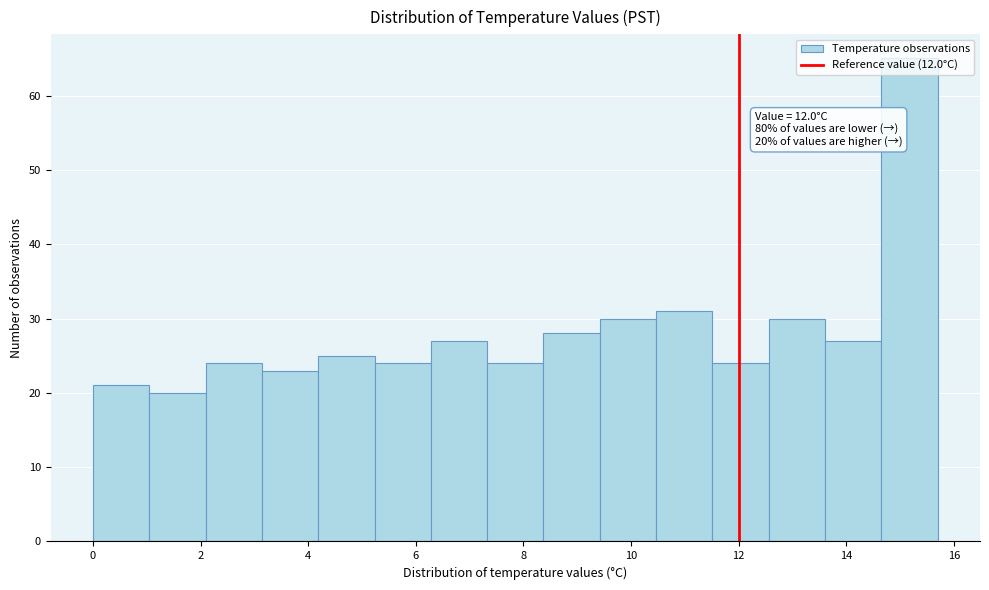

Over which range of the x-axis is the bar tallest?

14.6 to 15.8